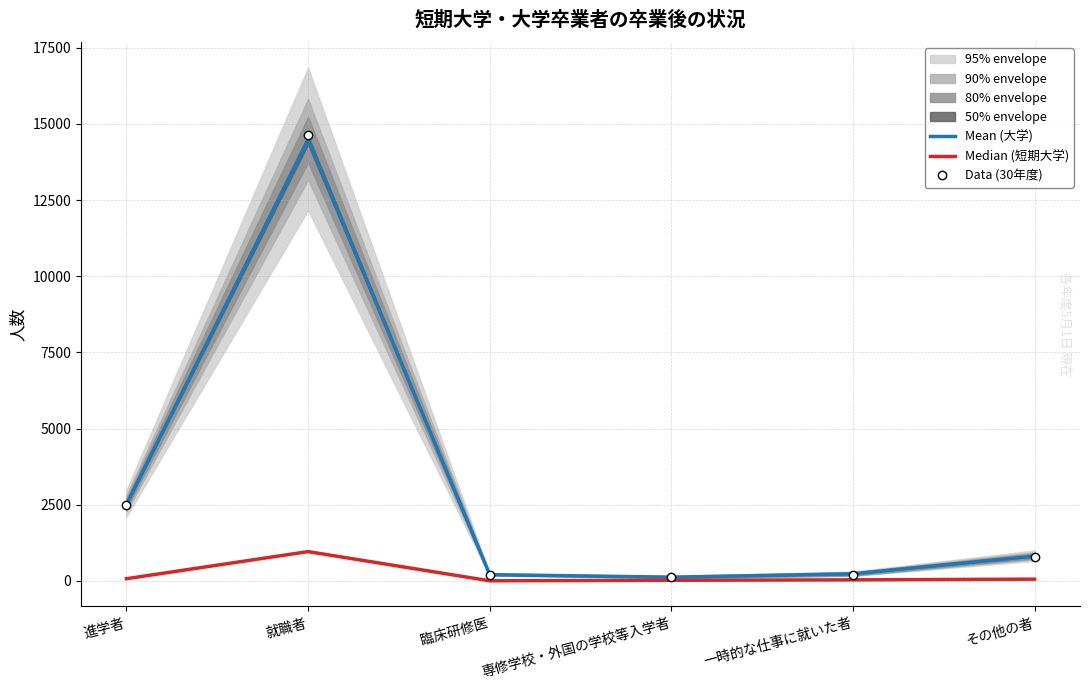

What position from the left is 臨床研修医?

3